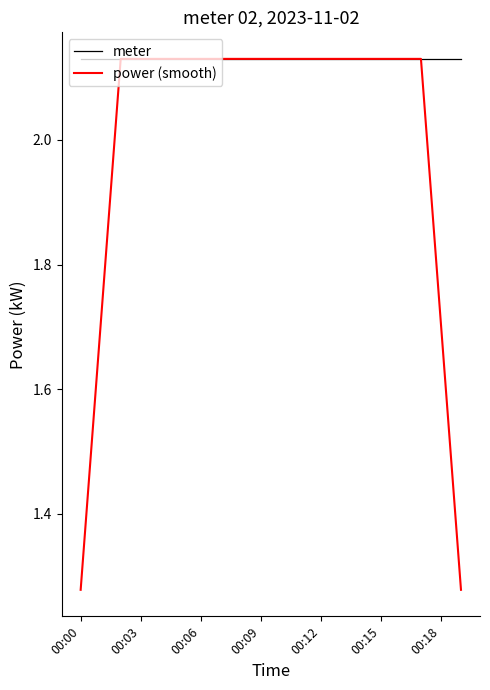

Which series has the largest total across all categories?

meter